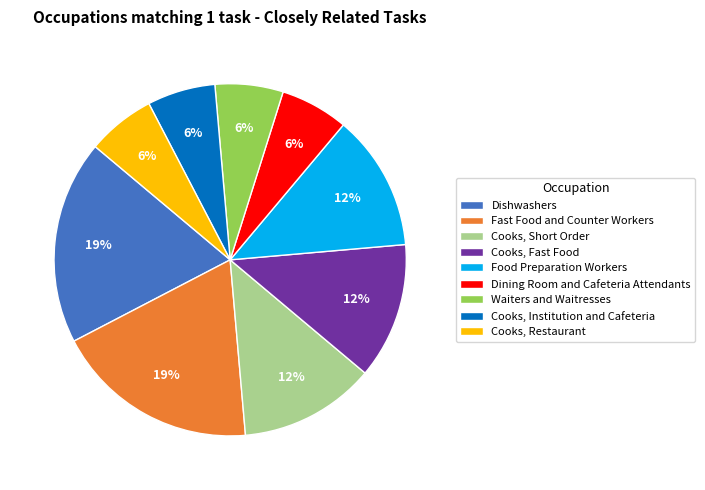

What is the ratio of the value at Cooks, Restaurant to the value at Cooks, Fast Food?

0.5